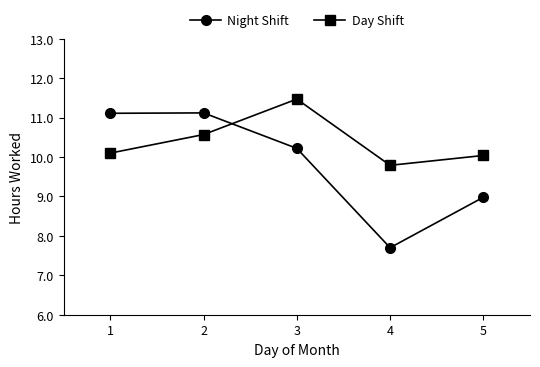

Rank the series by their maximum value, from lowest to highest.

Night Shift, Day Shift